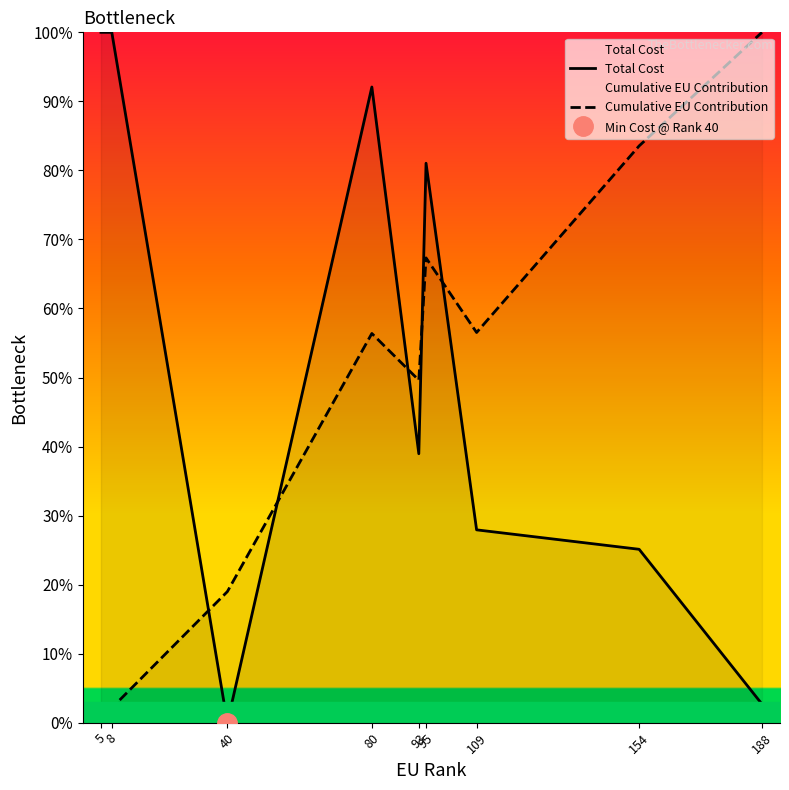

True or false: Cumulative EU Contribution has more than 2 points higher than both neighbors.

False